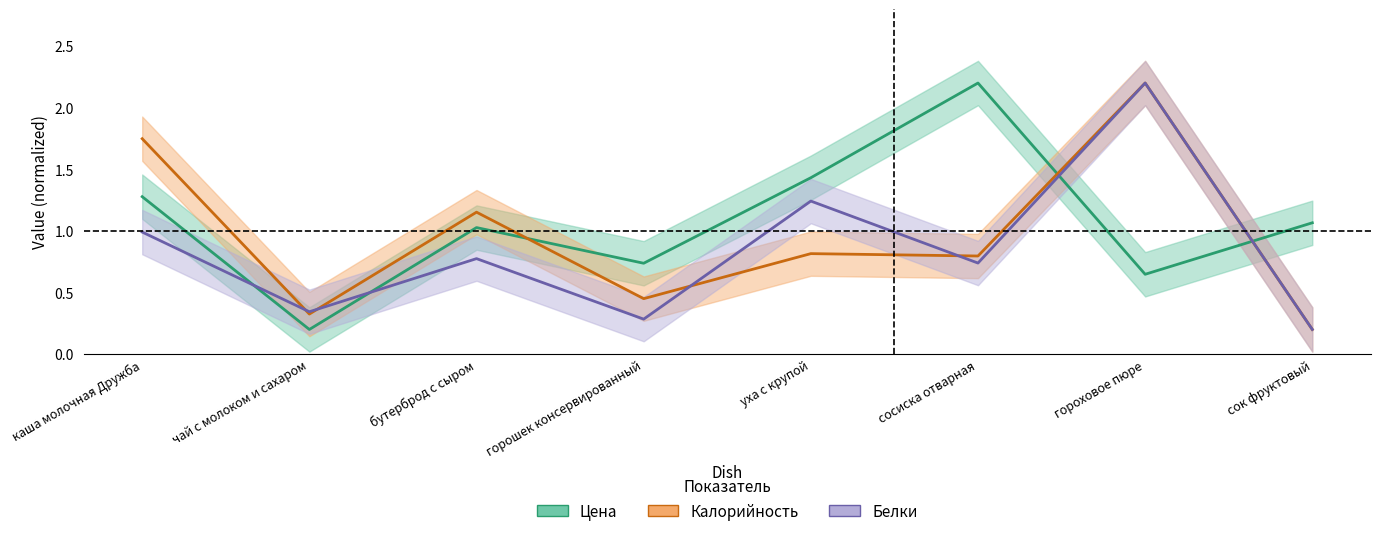

Which category has the lowest value in the Цена series?

чай с молоком и сахаром